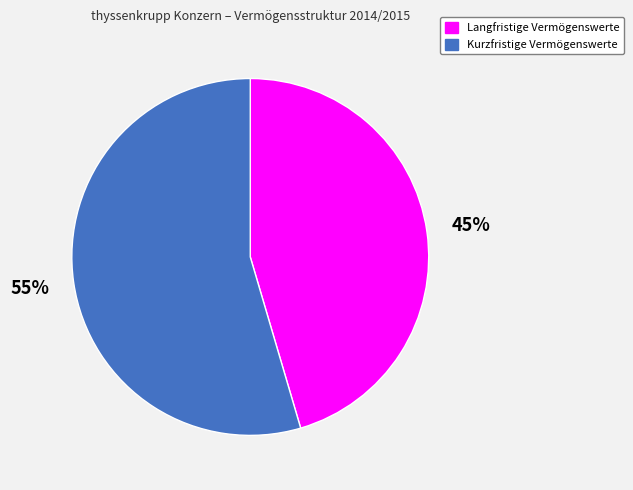

Rank the categories by value from lowest to highest.

Langfristige Vermögenswerte, Kurzfristige Vermögenswerte